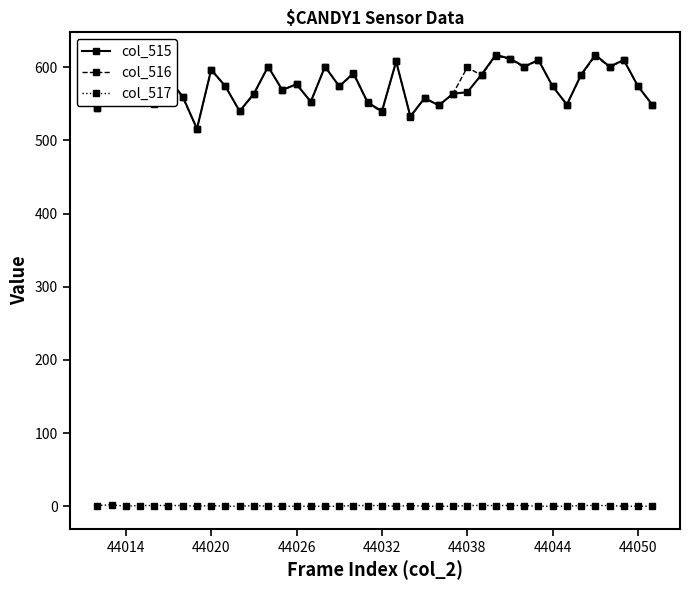

How many lines are shown in the chart?

3